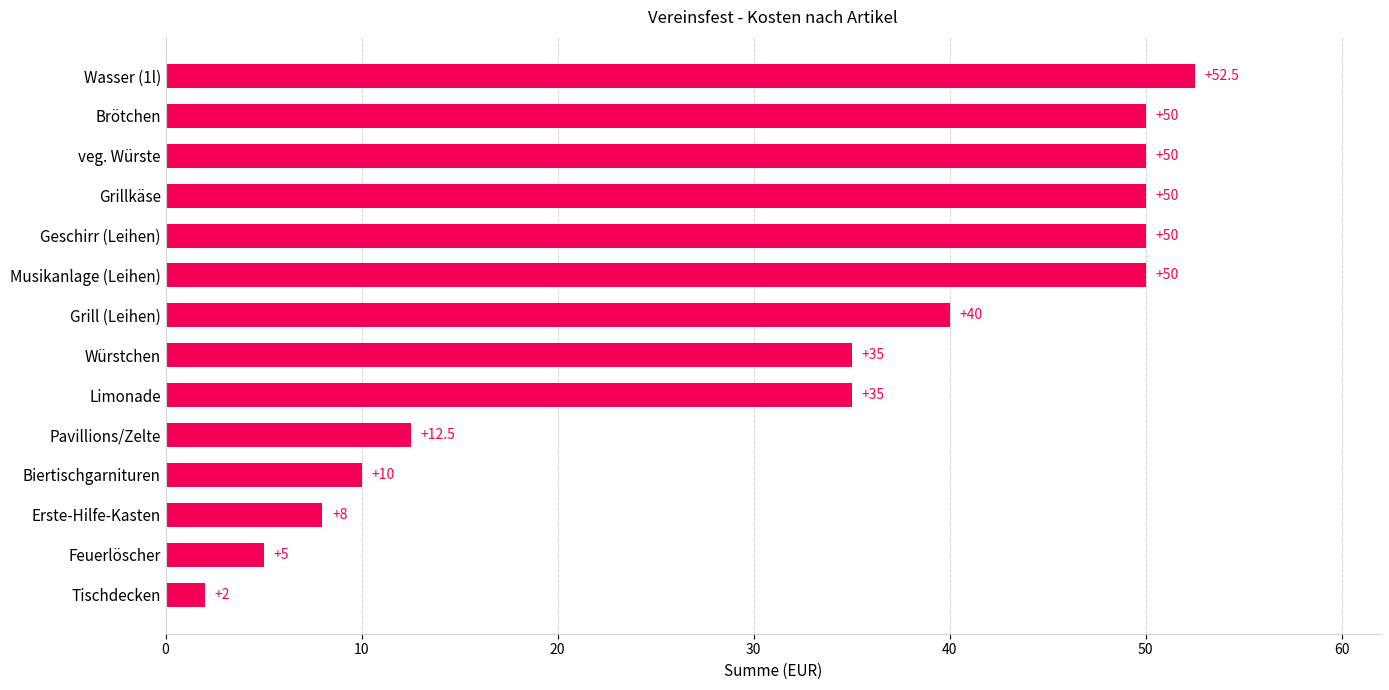

What is the maximum value shown in the chart?

52.5